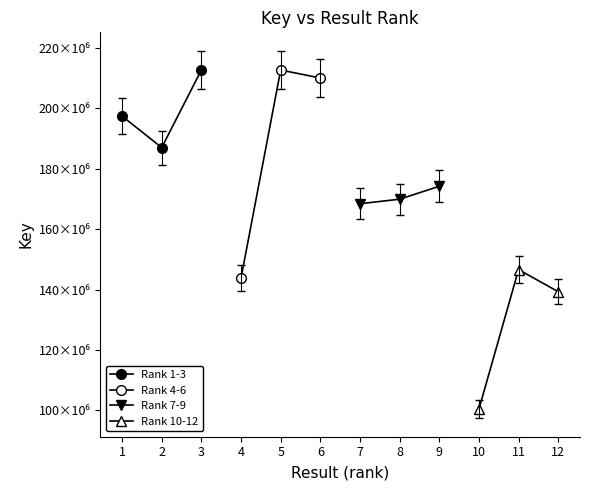

What is the value of the Rank 4-6 point at the 1st from the left?

143795640